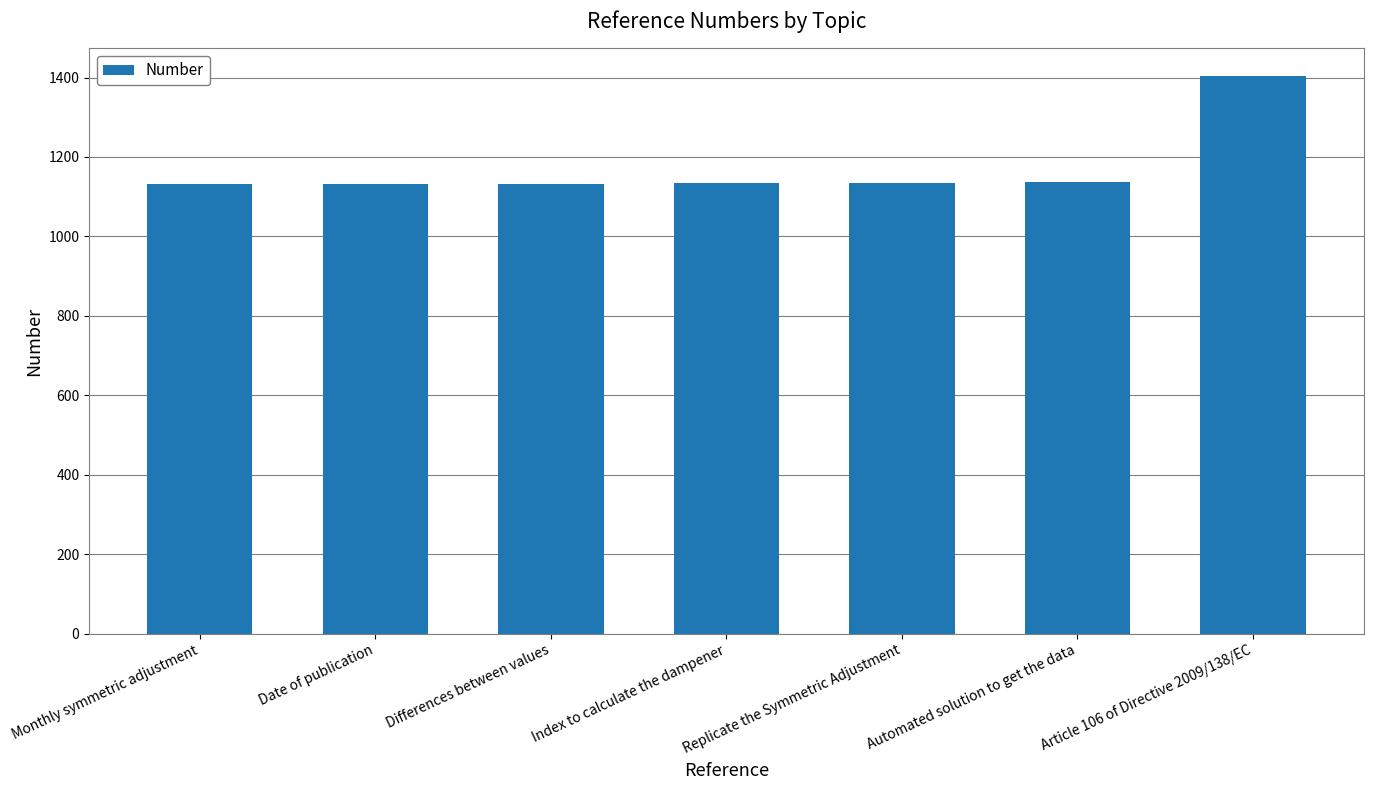

The chart shows a value of 1403 at Article 106 of Directive 2009/138/EC. True or false?

True